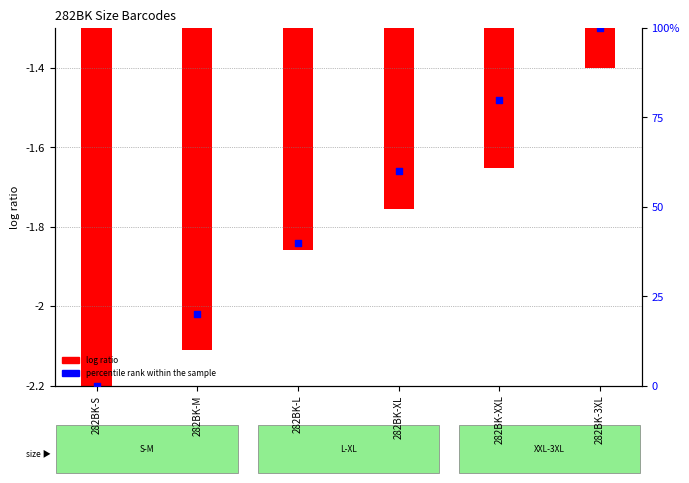

Which series reaches the minimum Y coordinate?

log ratio